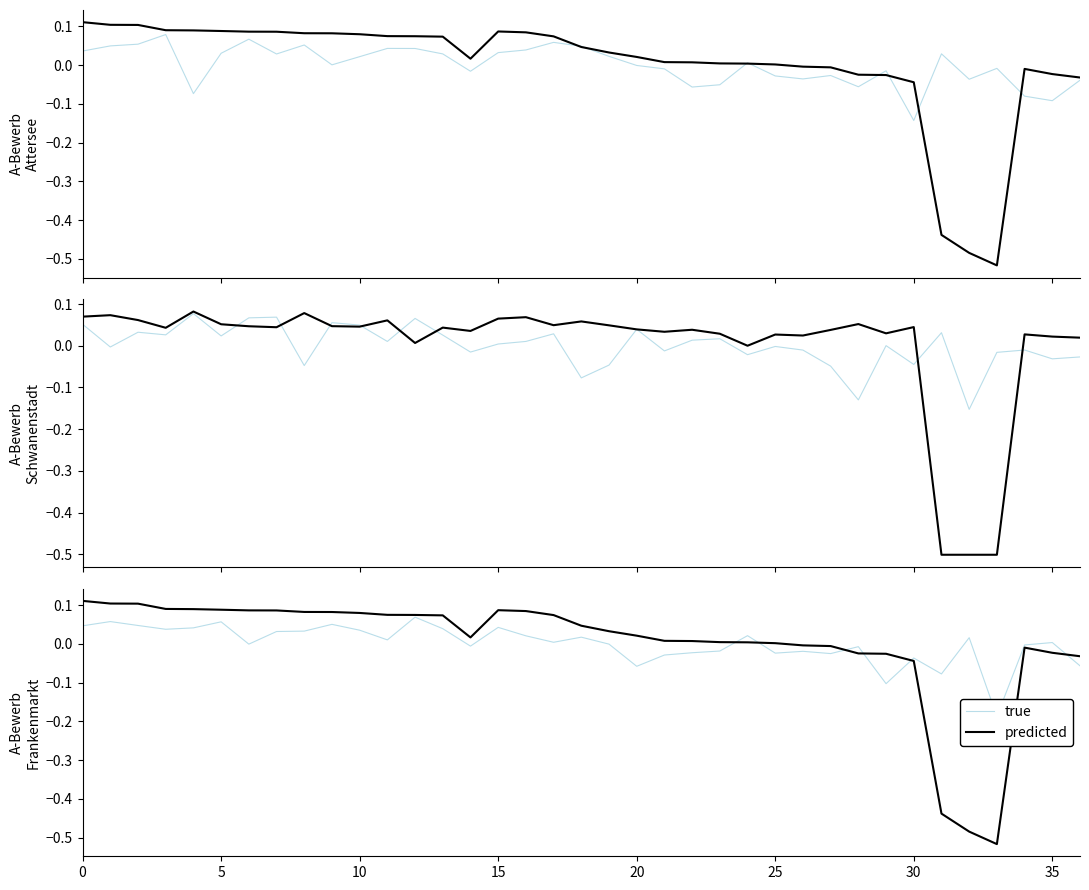

Which category has the lowest value in the predicted series?

33